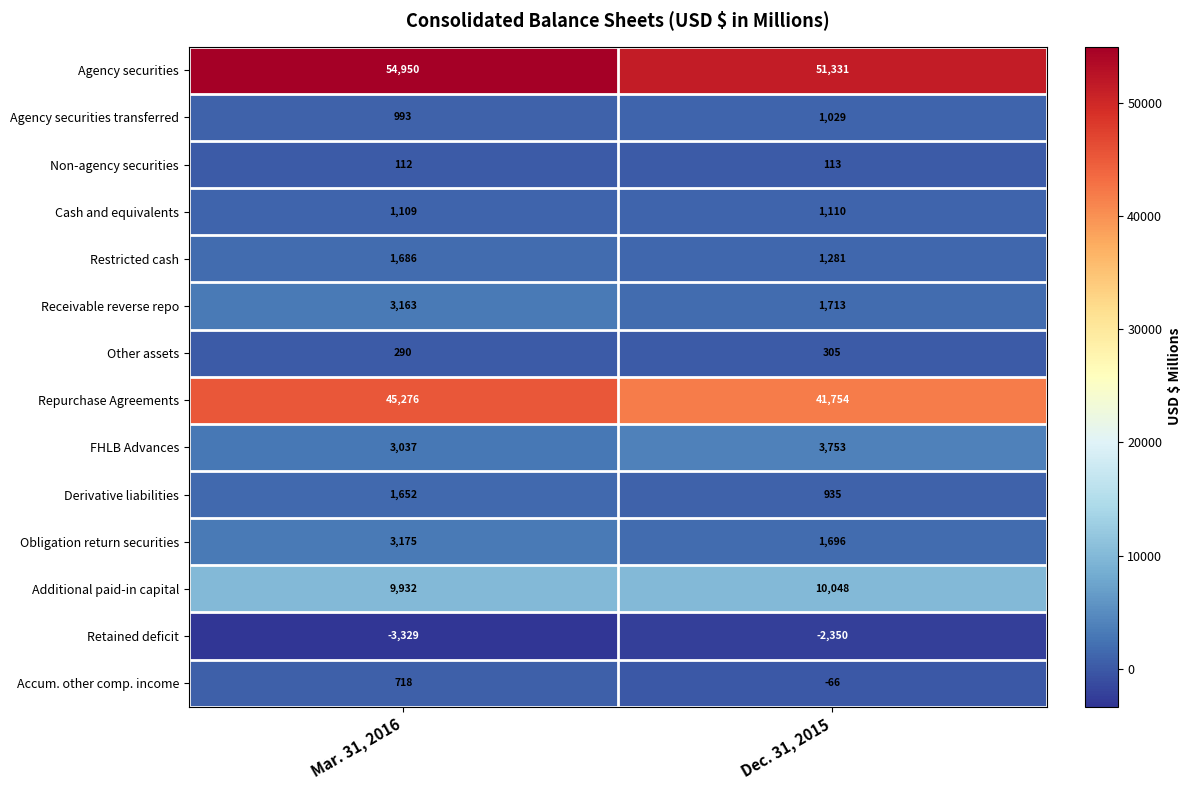

Rank the categories by Derivative liabilities value from highest to lowest.

Mar. 31, 2016, Dec. 31, 2015